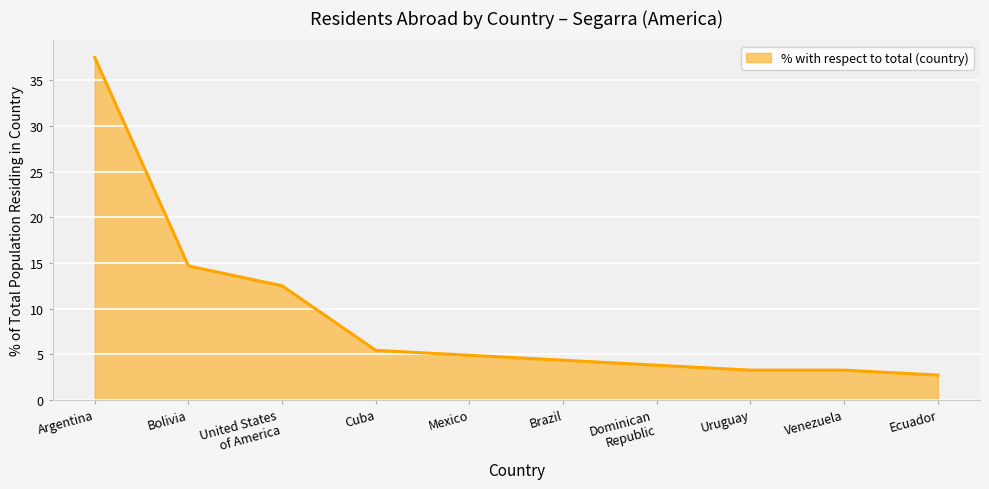

What is the sum of all values?

92.4